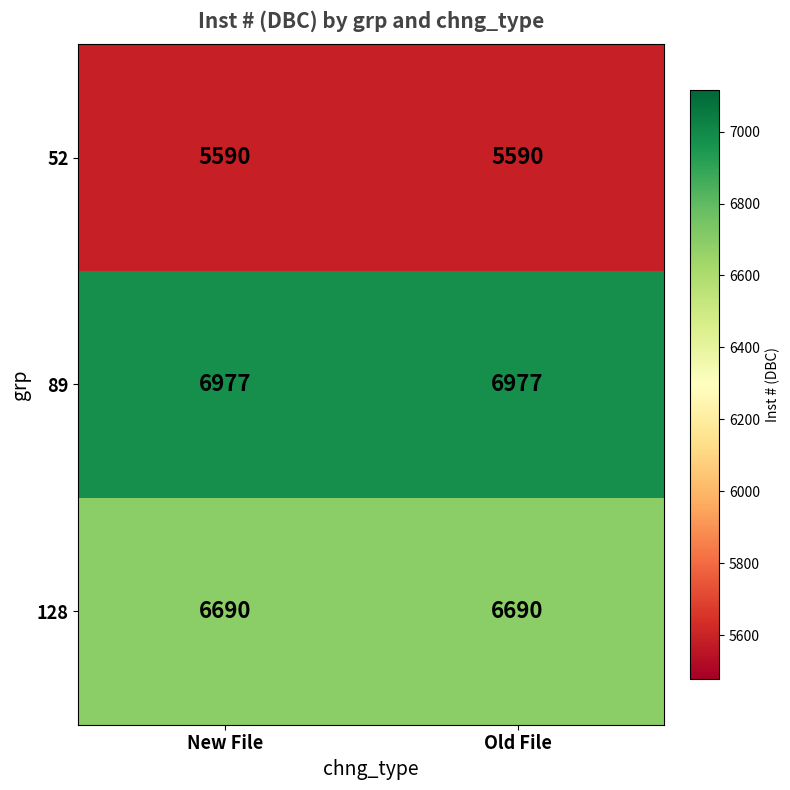

What is the maximum value shown in the chart?

6977